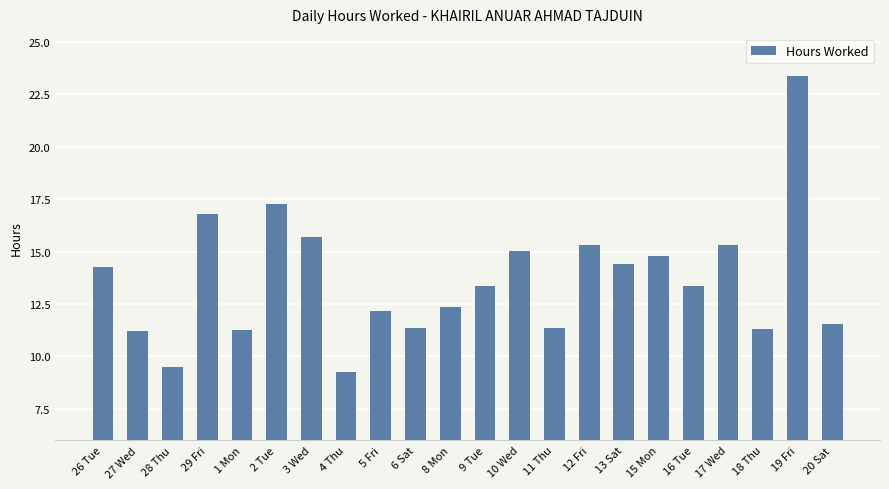

What is the value of the 20th bar from the left?

11.3